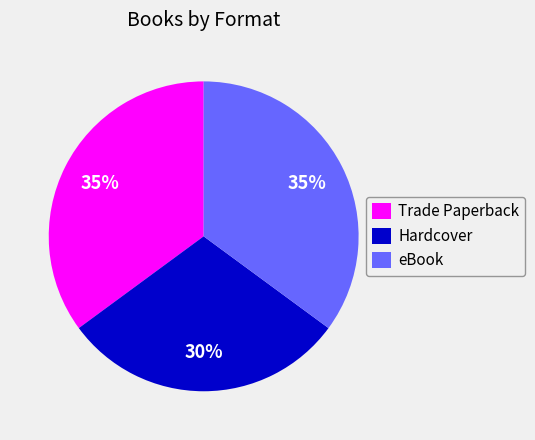

To the nearest percent, what percentage of the pie is Hardcover?

30%